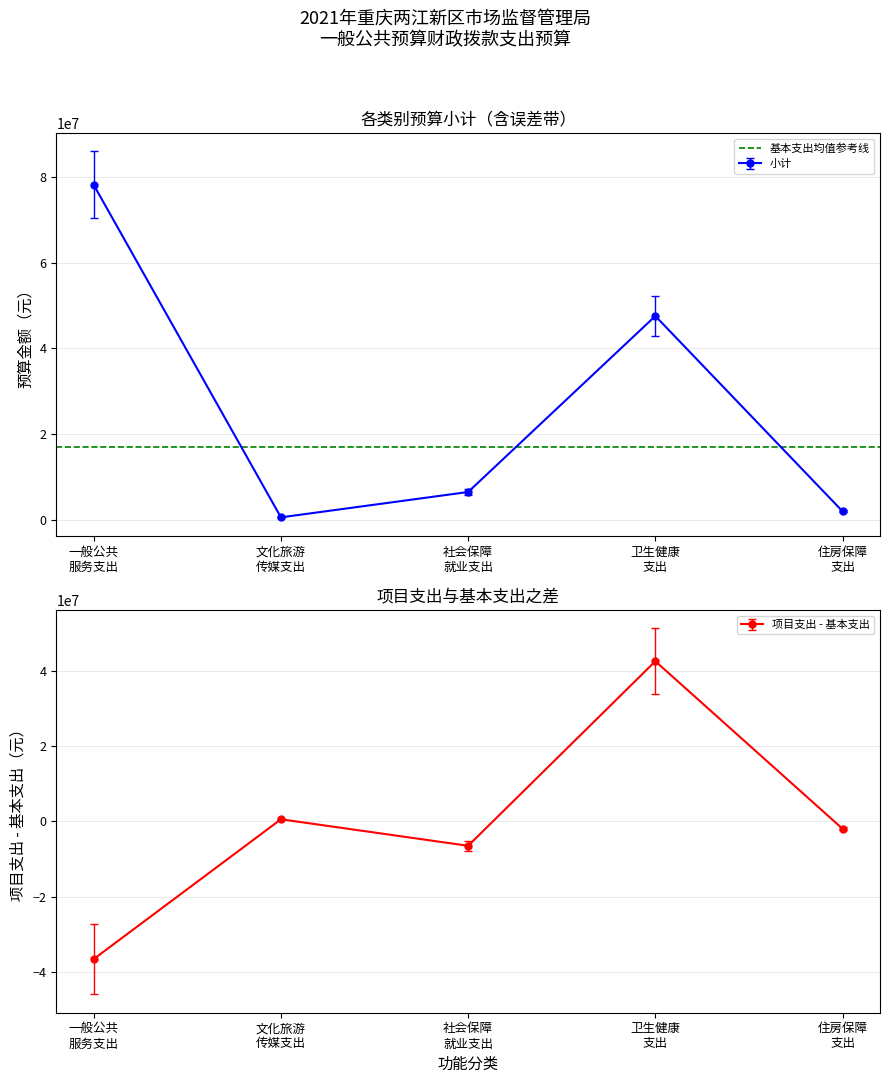

What is the maximum value shown in the chart?

78094691.1